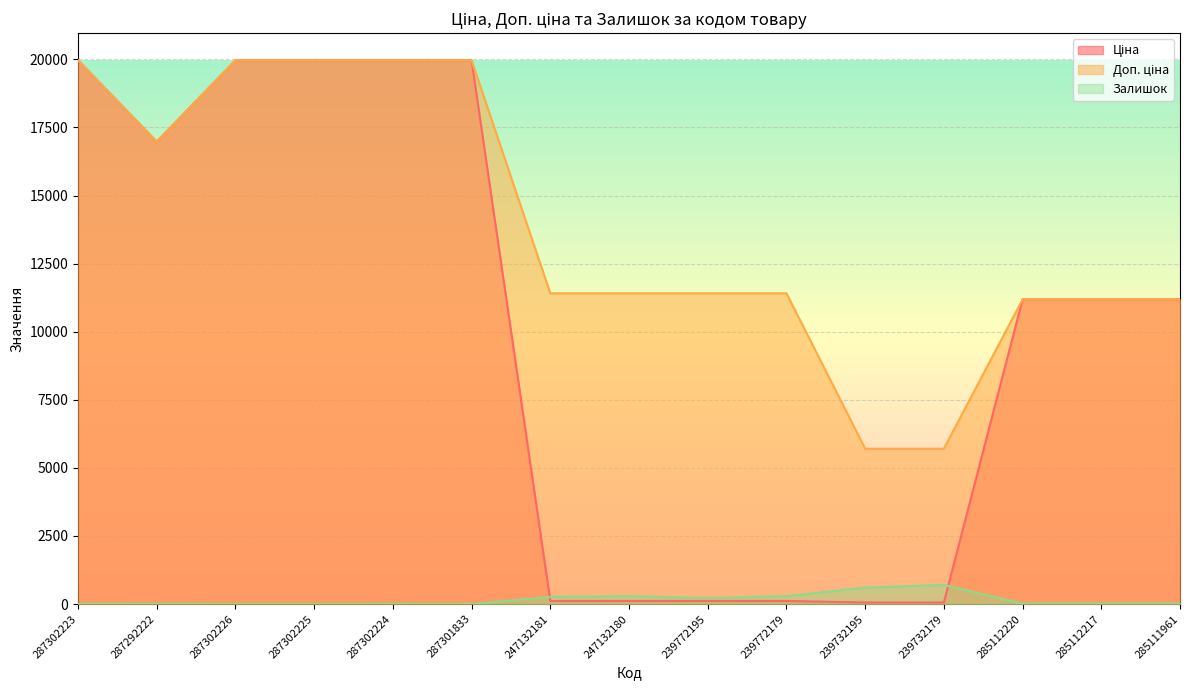

True or false: Доп. ціна and Залишок cross at least once.

False